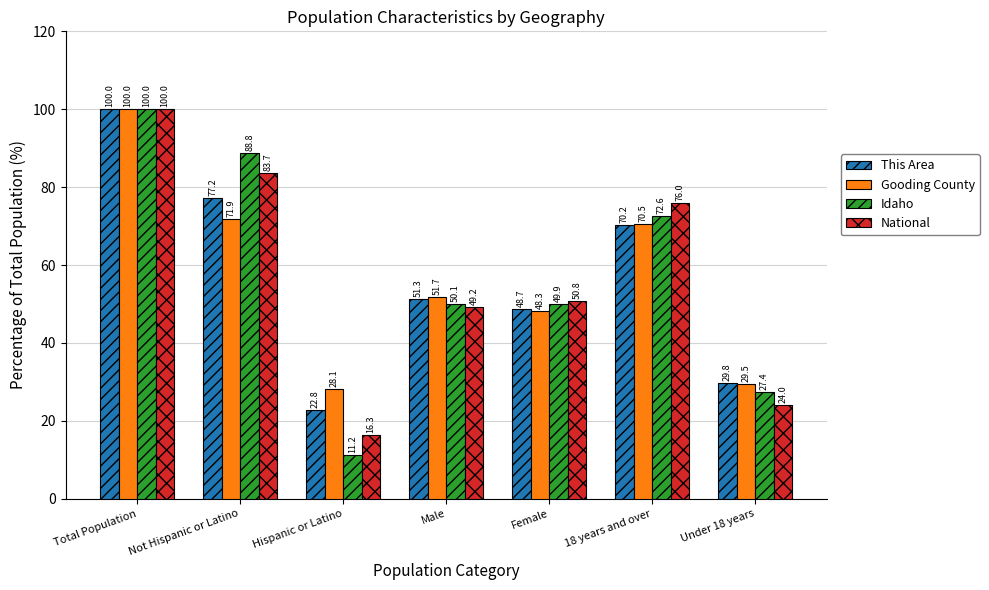

What is the minimum value for This Area?

22.8